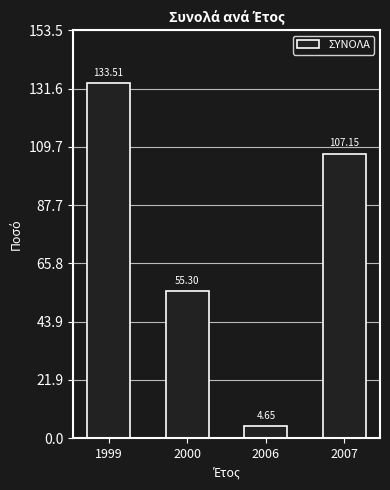

At which label does the data first exceed 107?

1999